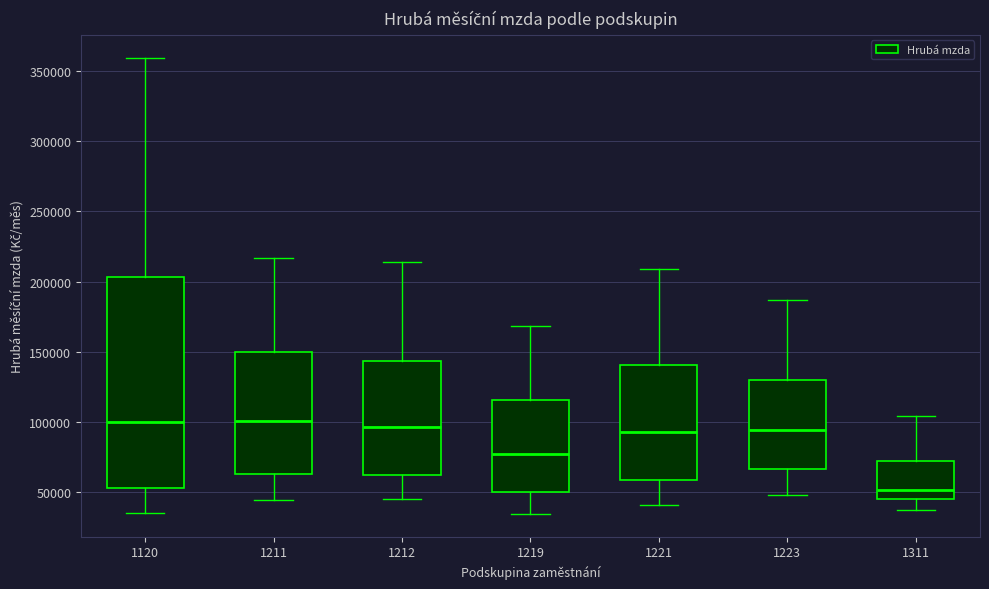

Where does the median line of the box at x = 1221 sit on the y-axis? The values are not printed on the chart, so give them approximately, as read against the axis.

90000